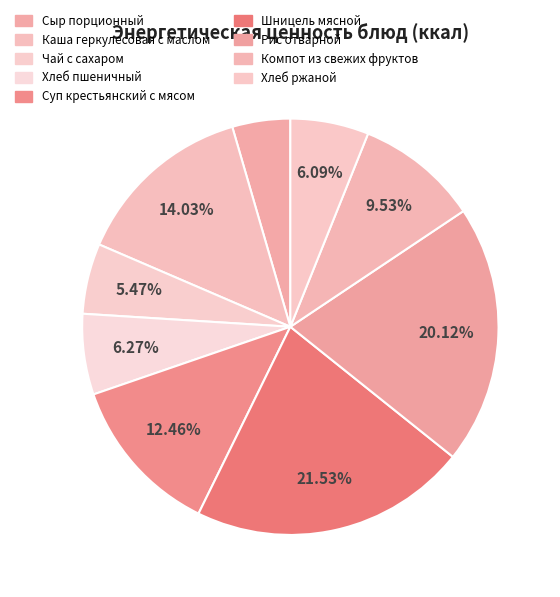

How many slices are in this pie chart?

9